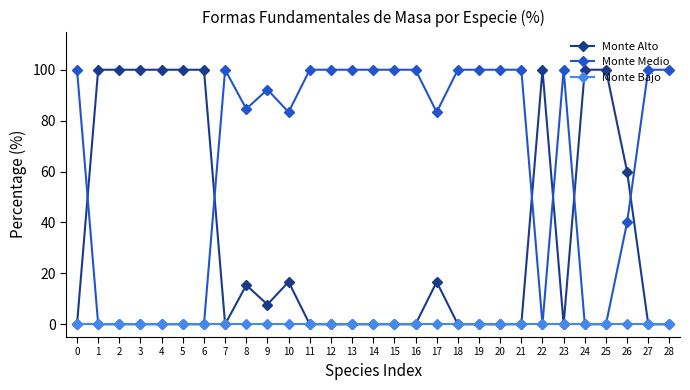

Which series has the largest total across all categories?

Monte Medio